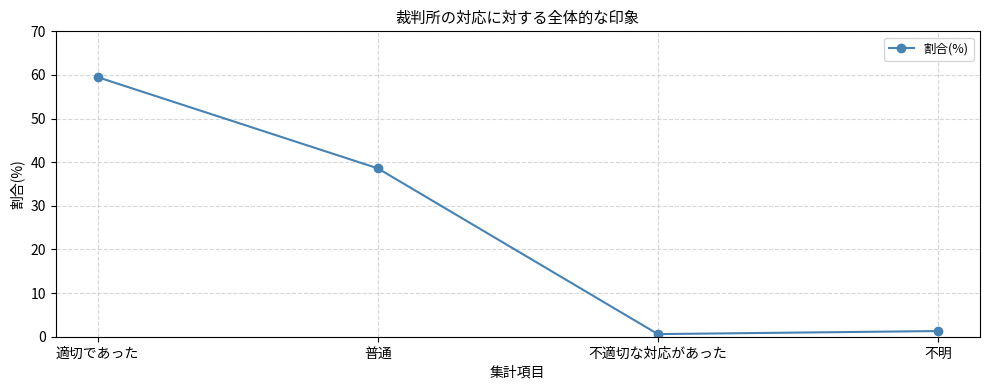

True or false: the data has more than 1 interior local peaks.

False